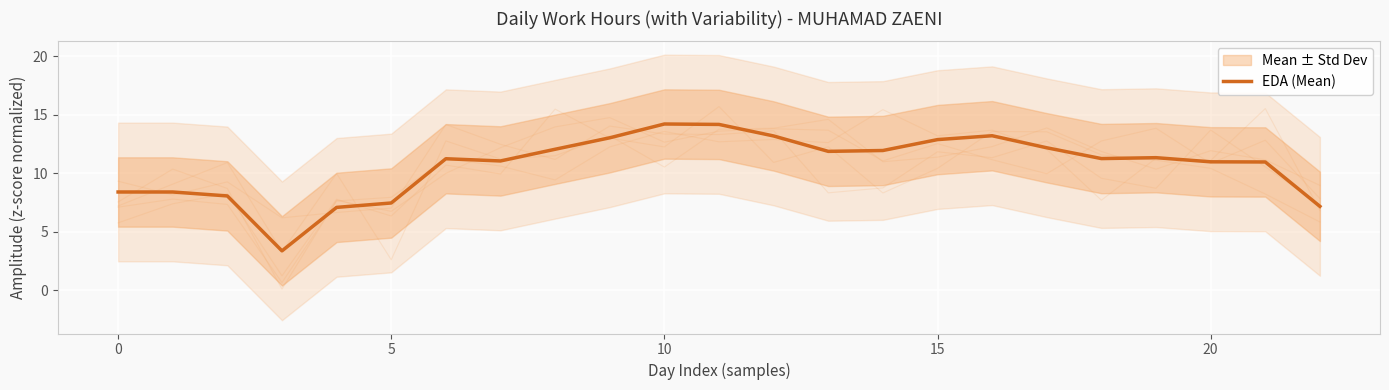

The value at 5 is 4.8. True or false?

False